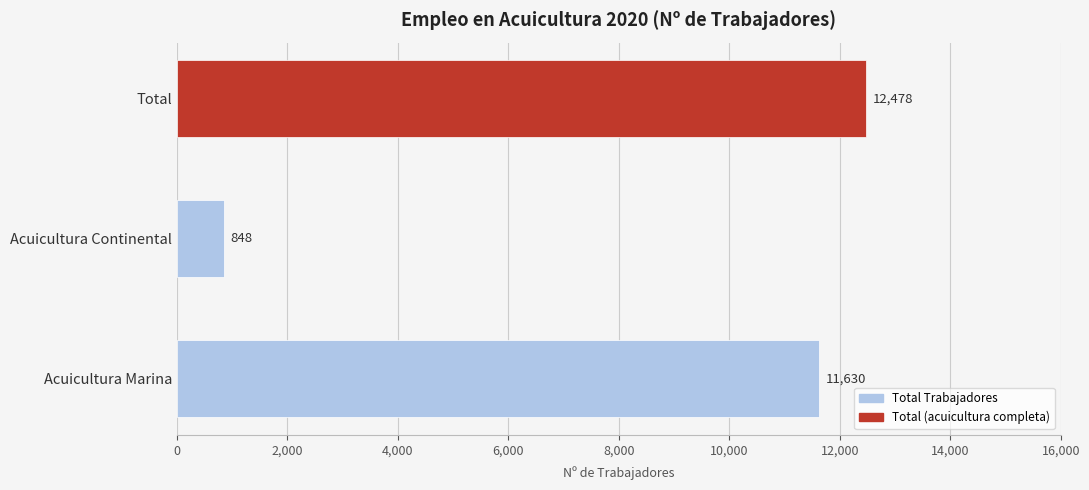

True or false: the data shows 847.7 at Acuicultura Continental.

True